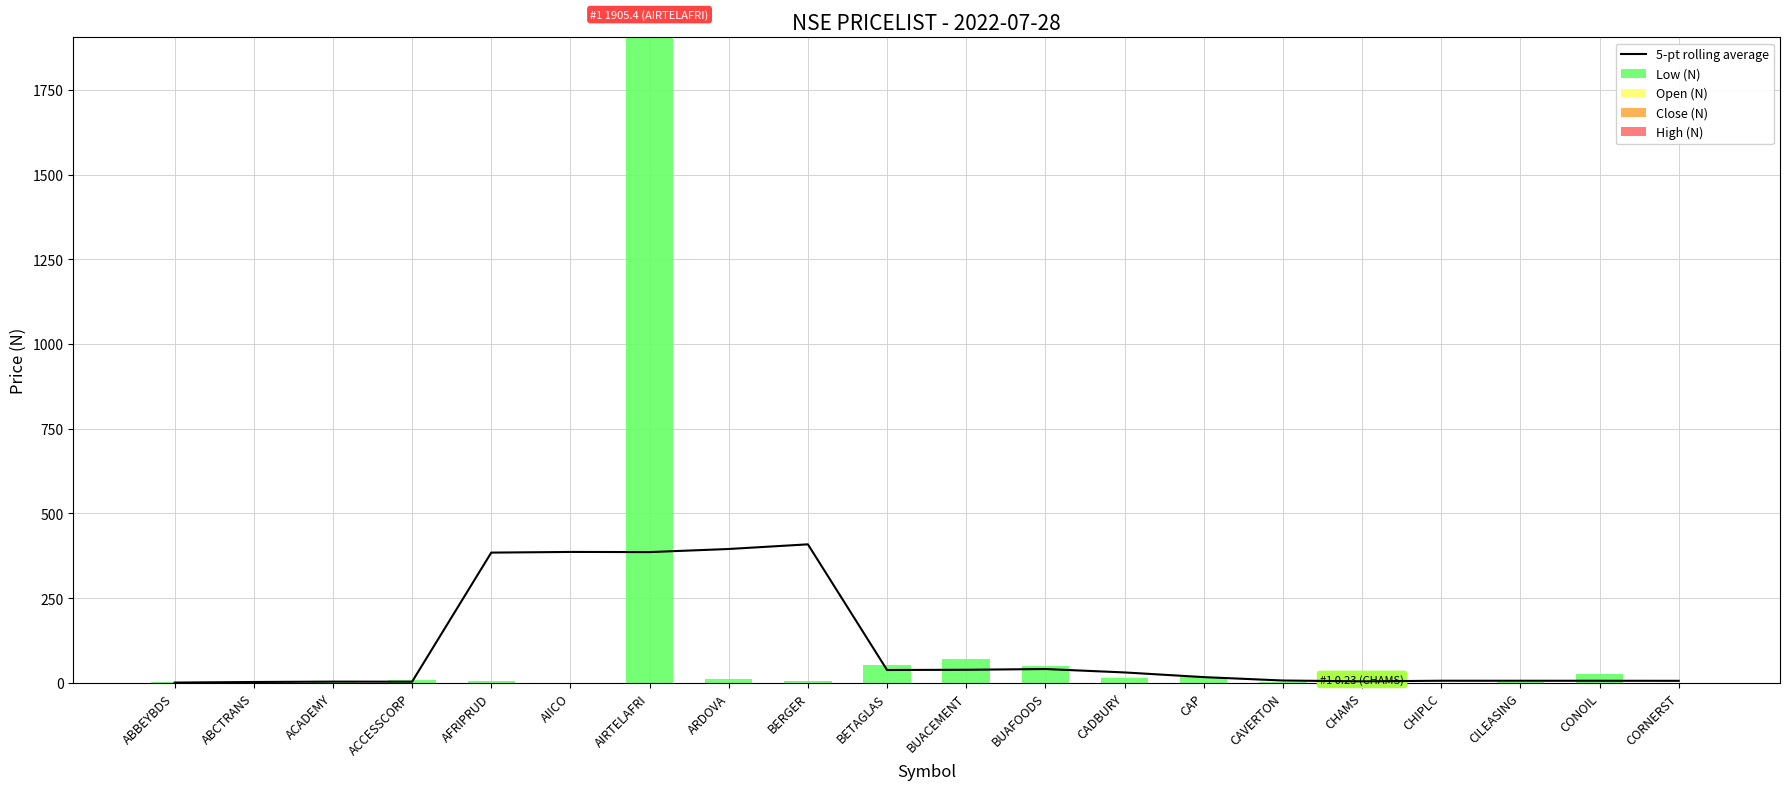

What is the total value across all series at AFRIPRUD?

389.9